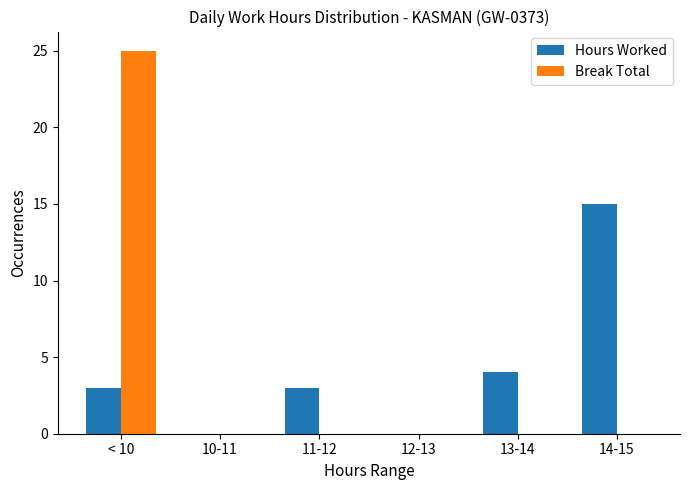

What is the sum of all Break Total values?

25